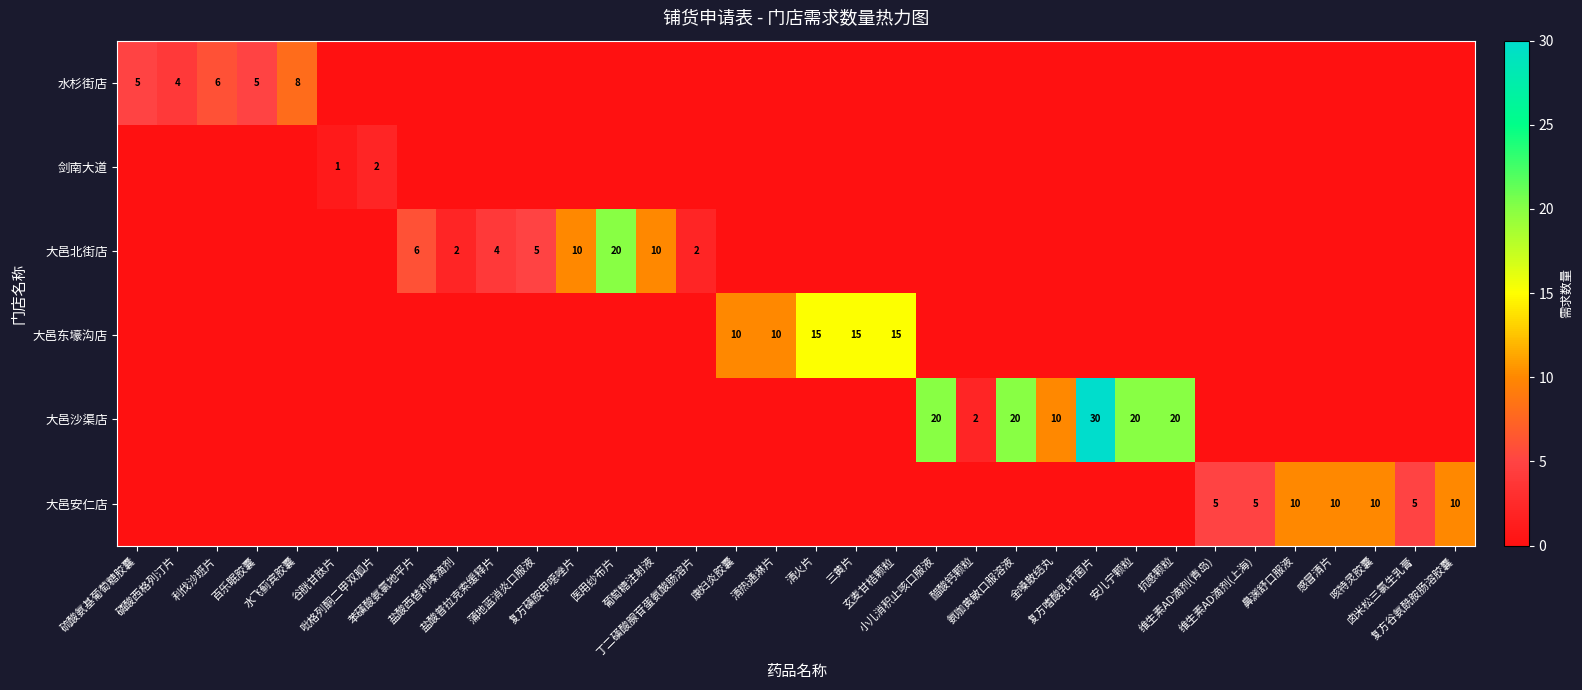

Which series has the widest spread of values?

大邑沙渠店